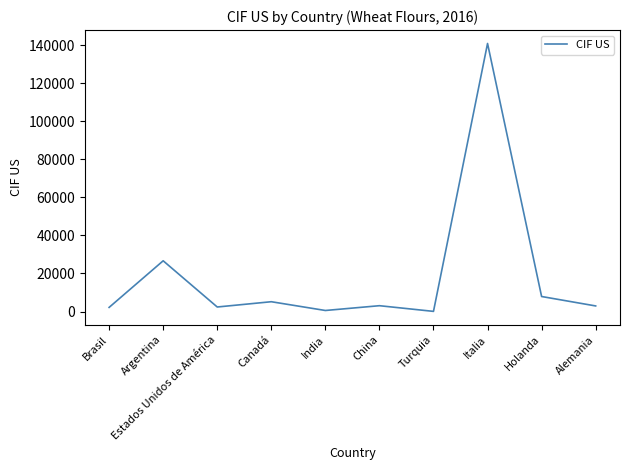

What is the change in value from China to Italia?

+137876.7